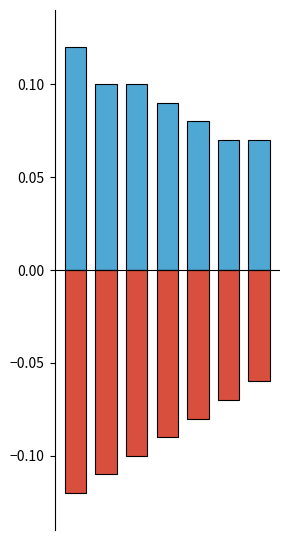

What is the lowest value of the No series?

-0.1